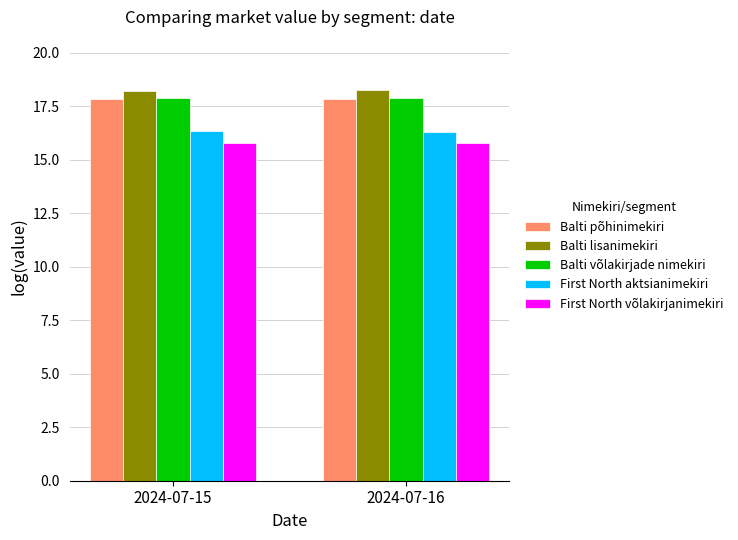

At how many categories does at least one series exceed 17?

2